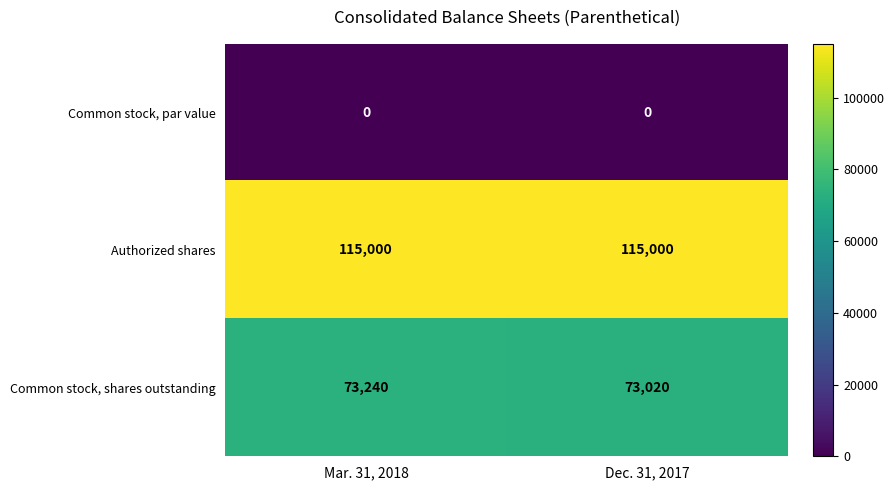

Between Mar. 31, 2018 and Dec. 31, 2017, which series saw the biggest shift?

Common stock, shares outstanding